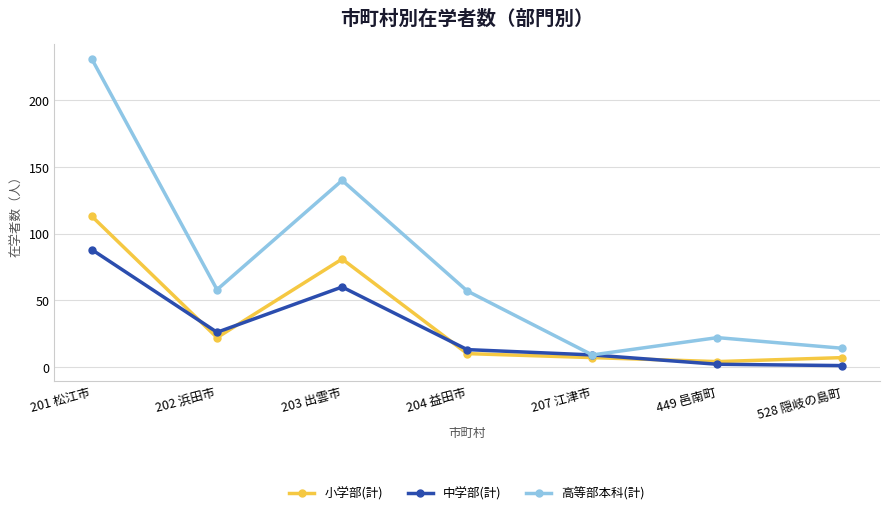

What is the spread (max minus min) of values at 201 松江市?

143